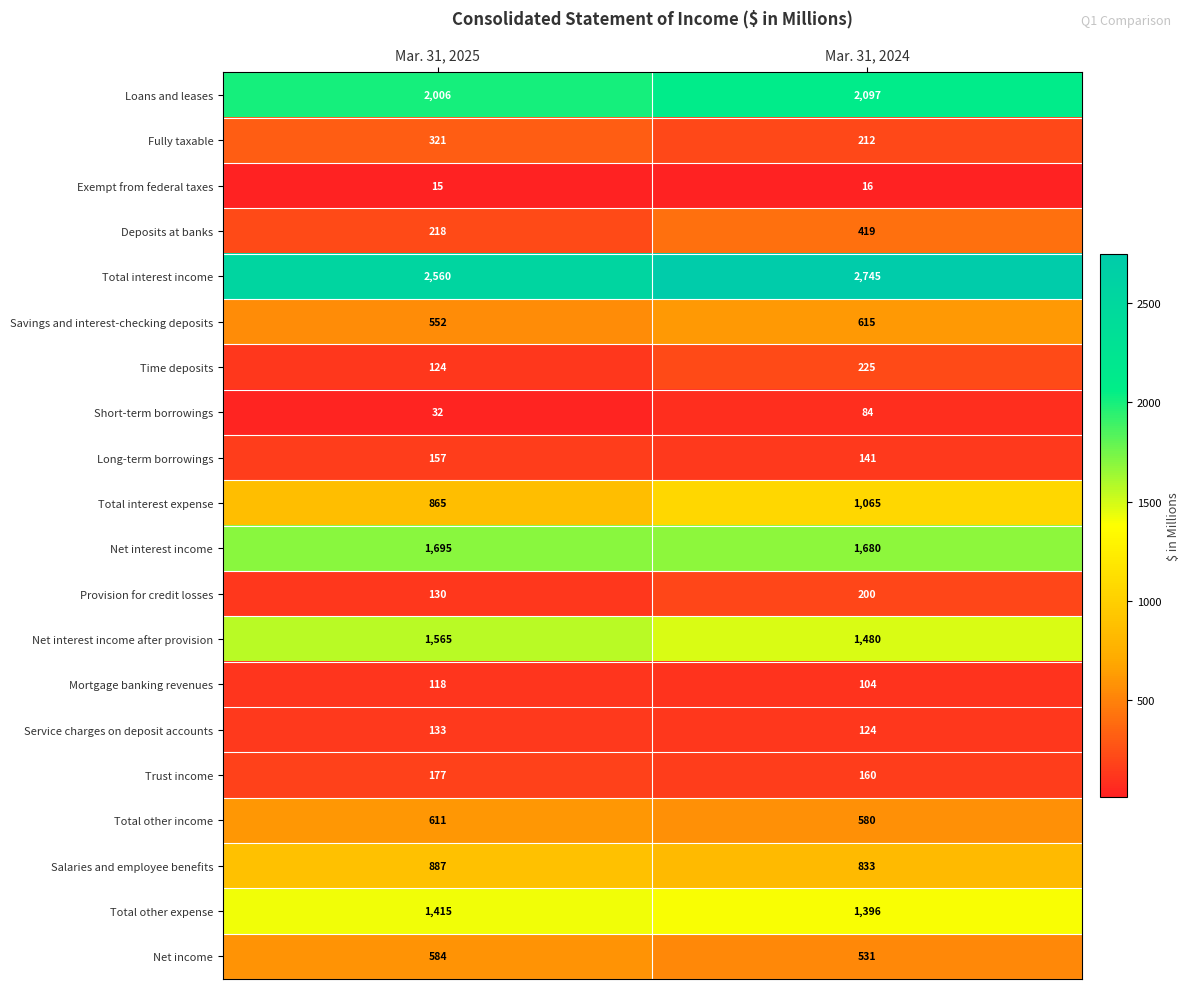

What is the smallest value displayed?

15